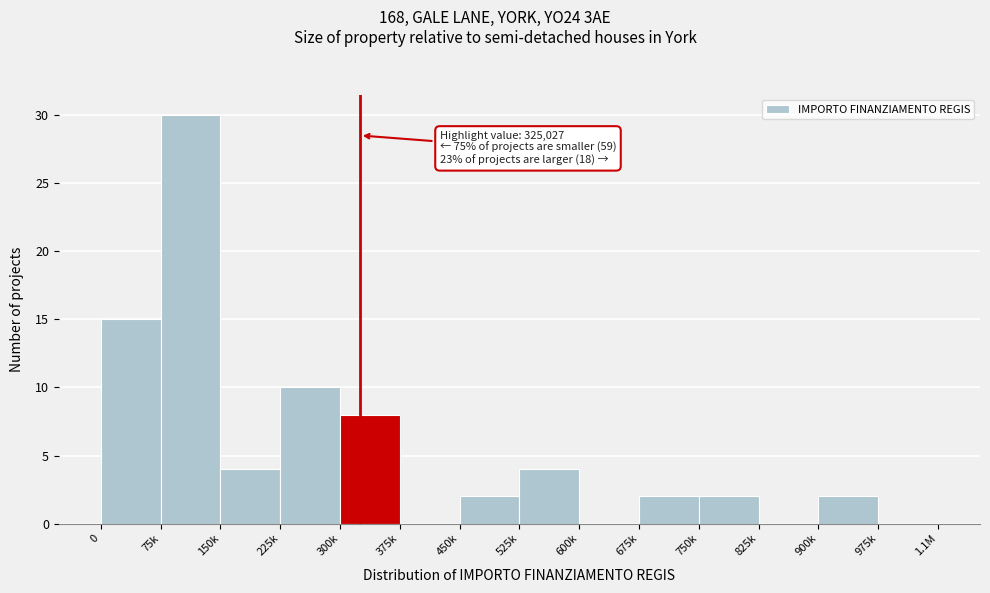

Reading left to right, transcribe all the data shown in this chart.

0=15	75k=30	150k=4	225k=10	300k=8	375k=0	450k=2	525k=4	600k=0	675k=2	750k=2	825k=0	900k=2	975k=0